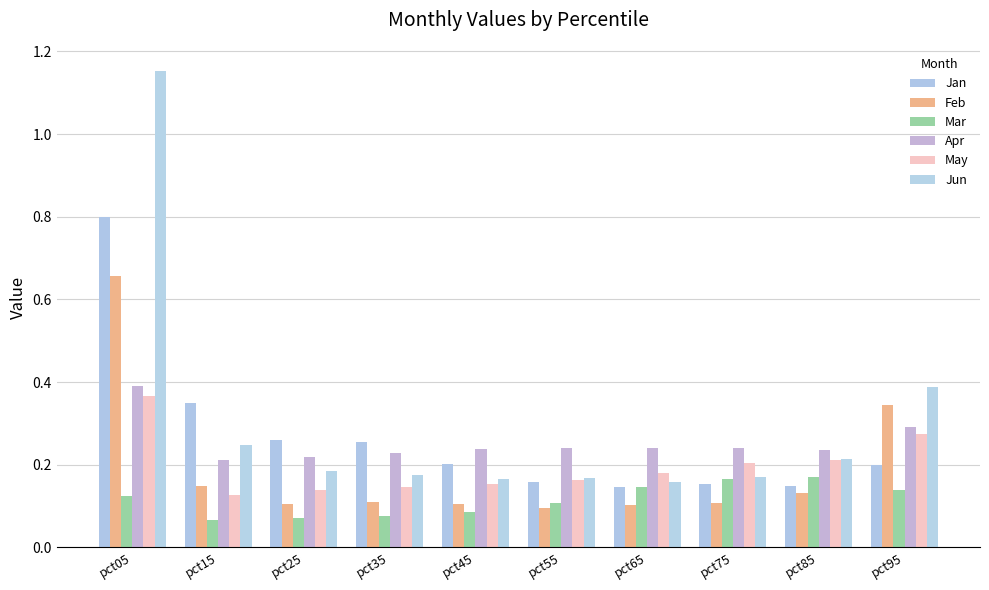

Count the Jan values in the range 0 to 1.

10